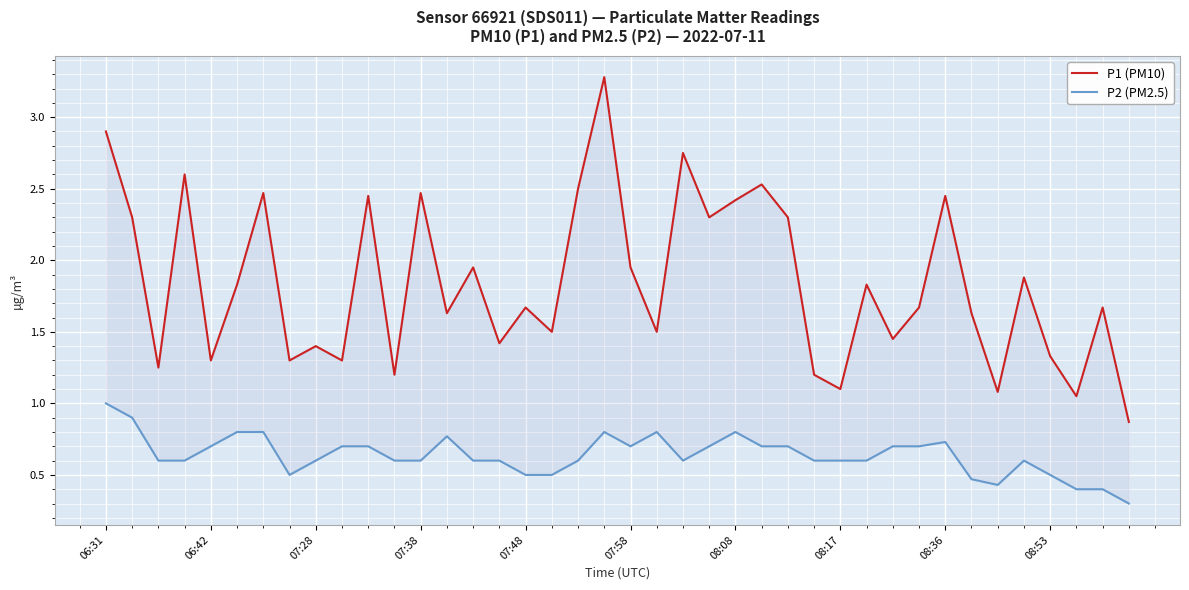

At which category is the sum across all series the highest?

19